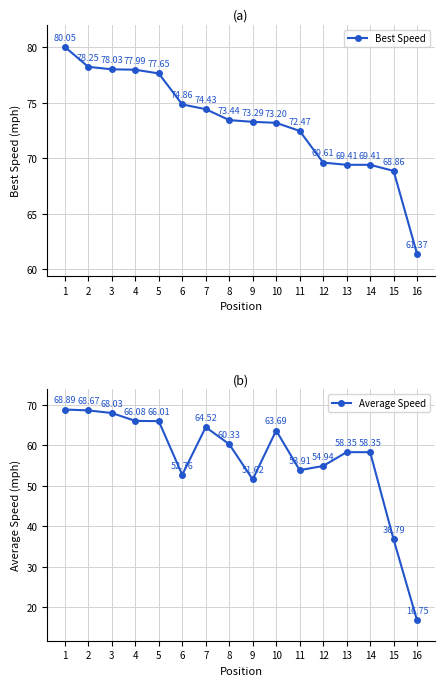

Rank the series by their maximum value, from highest to lowest.

Best Speed, Average Speed